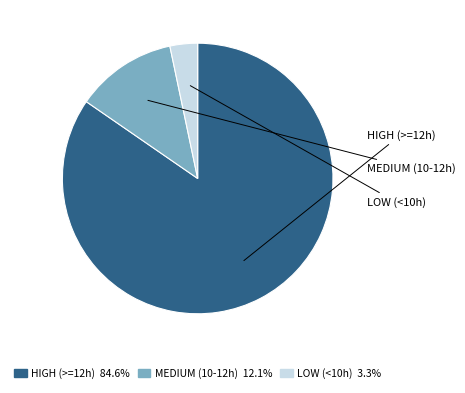

Approximately how many times larger is the value at LOW (<10h) 3.3% compared to MEDIUM (10-12h) 12.1%?

0.3